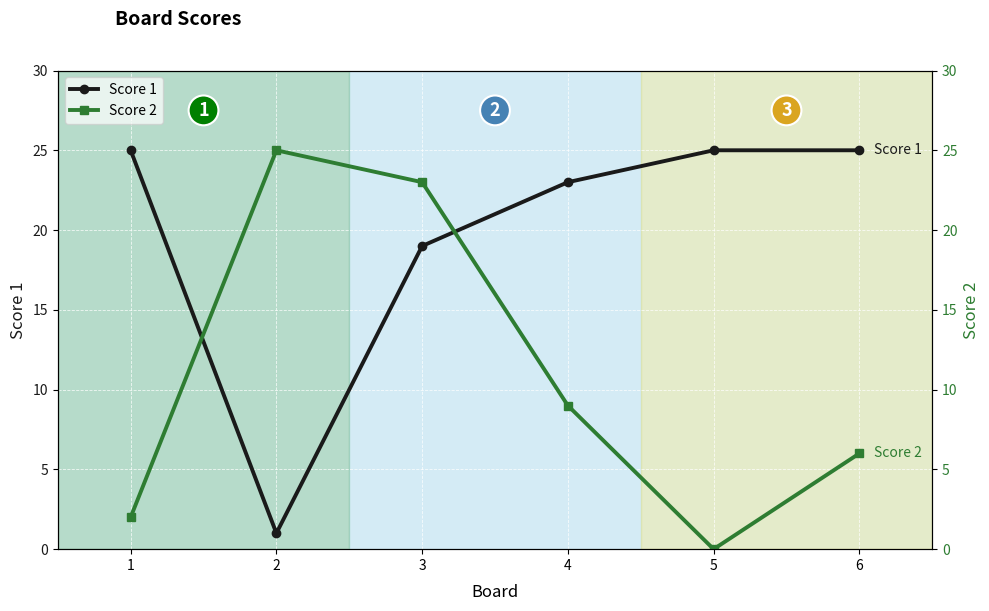

What is the value of the Score 2 point at the 1st from the left?

2